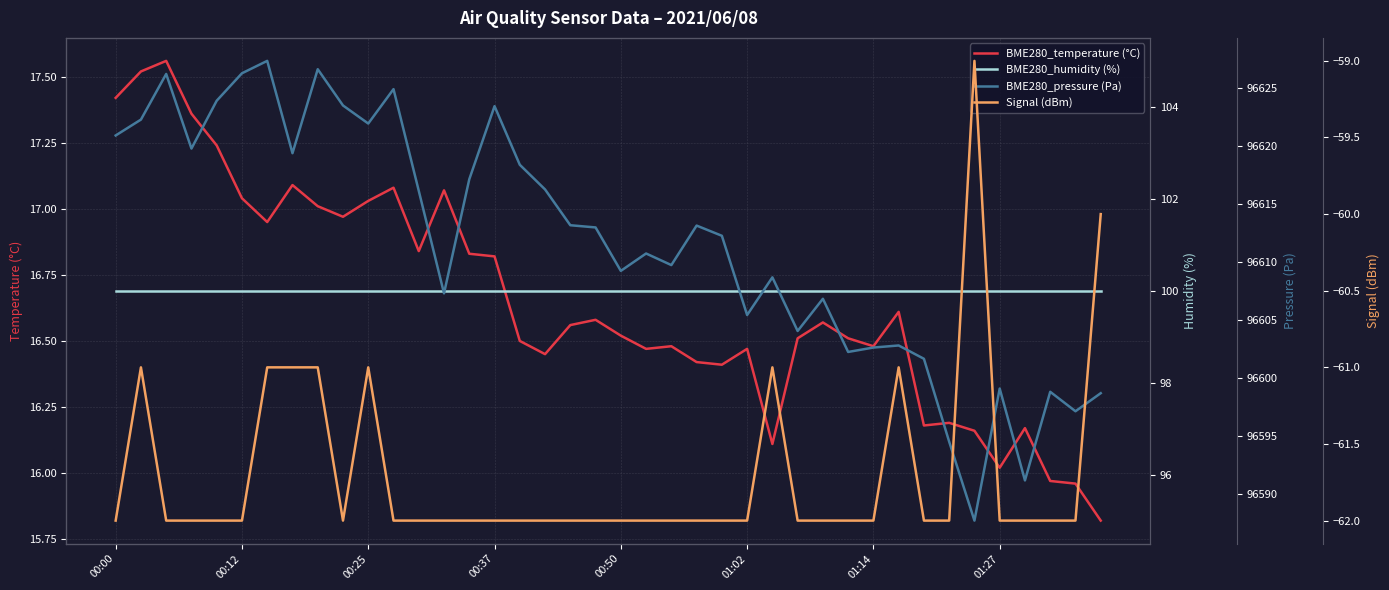

Which series has the widest spread of values?

BME280_pressure (Pa)